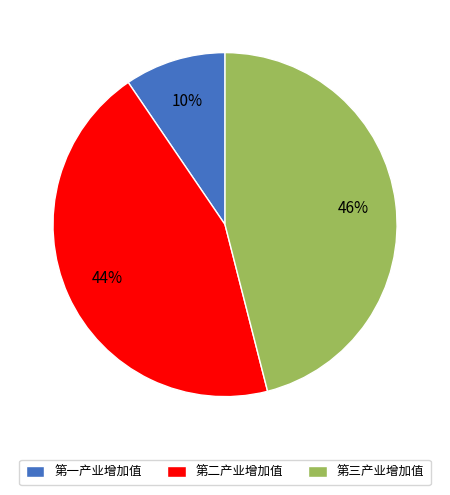

What is the ratio of the value at 第一产业增加值 to the value at 第三产业增加值?

0.2